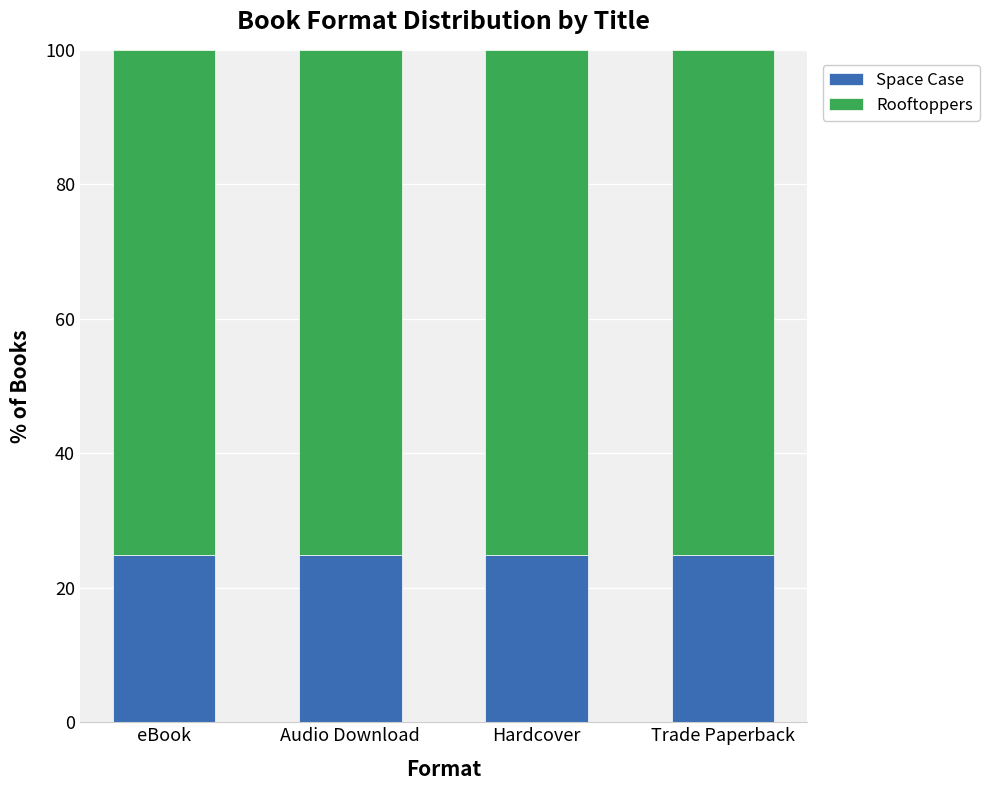

The Space Case series shows 24.9 at Trade Paperback. True or false?

True